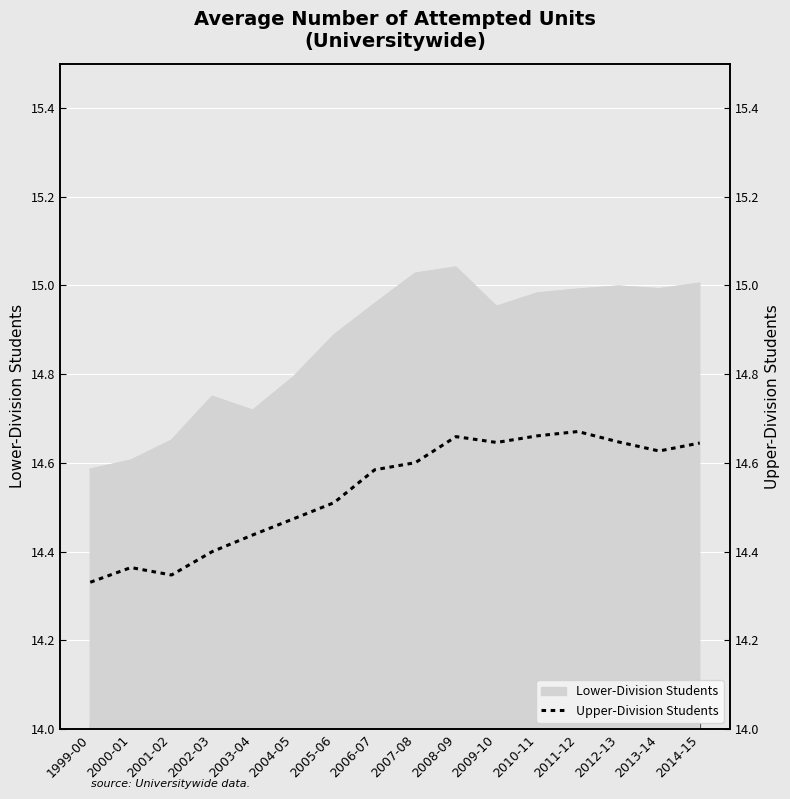

The Lower-Division Students series shows 20.2 at 2002-03. True or false?

False